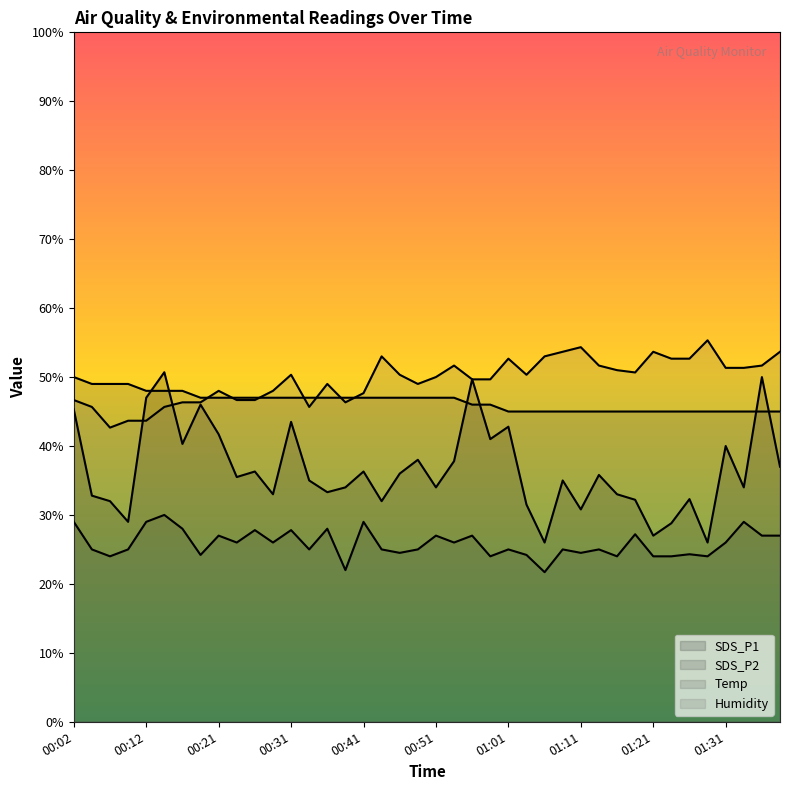

Reading left to right, transcribe all the data shown in this chart.

SDS_P1: 45.3	32.8	32.0	29.0	47.0	50.7	40.3	46.0	41.7	35.5	36.3	33.0	43.5	35.0	33.3	34.0	36.3	32.0	36.0	38.0	34.0	37.8	49.7	41.0	42.8	31.5	26.0	35.0	30.8	35.8	33.0	32.2	27.0	28.8	32.3	26.0	40.0	34.0	50.0	37.0
SDS_P2: 29.0	25.0	24.0	25.0	29.0	30.0	28.0	24.2	27.0	26.0	27.8	26.0	27.8	25.0	28.0	22.0	29.0	25.0	24.5	25.0	27.0	26.0	27.0	24.0	25.0	24.2	21.7	25.0	24.5	25.0	24.0	27.2	24.0	24.0	24.3	24.0	26.0	29.0	27.0	27.0
Temp: 50.0	49.0	49.0	49.0	48.0	48.0	48.0	47.0	47.0	47.0	47.0	47.0	47.0	47.0	47.0	47.0	47.0	47.0	47.0	47.0	47.0	47.0	46.0	46.0	45.0	45.0	45.0	45.0	45.0	45.0	45.0	45.0	45.0	45.0	45.0	45.0	45.0	45.0	45.0	45.0
Humidity: 46.7	45.7	42.7	43.7	43.7	45.7	46.3	46.3	48.0	46.7	46.7	48.0	50.3	45.7	49.0	46.3	47.7	53.0	50.3	49.0	50.0	51.7	49.7	49.7	52.7	50.3	53.0	53.7	54.3	51.7	51.0	50.7	53.7	52.7	52.7	55.3	51.3	51.3	51.7	53.7